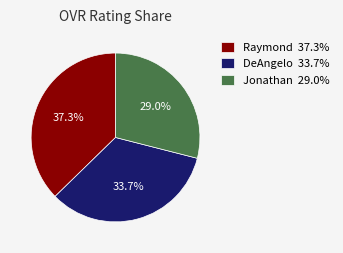

True or false: Jonathan accounts for 29% of the total.

True